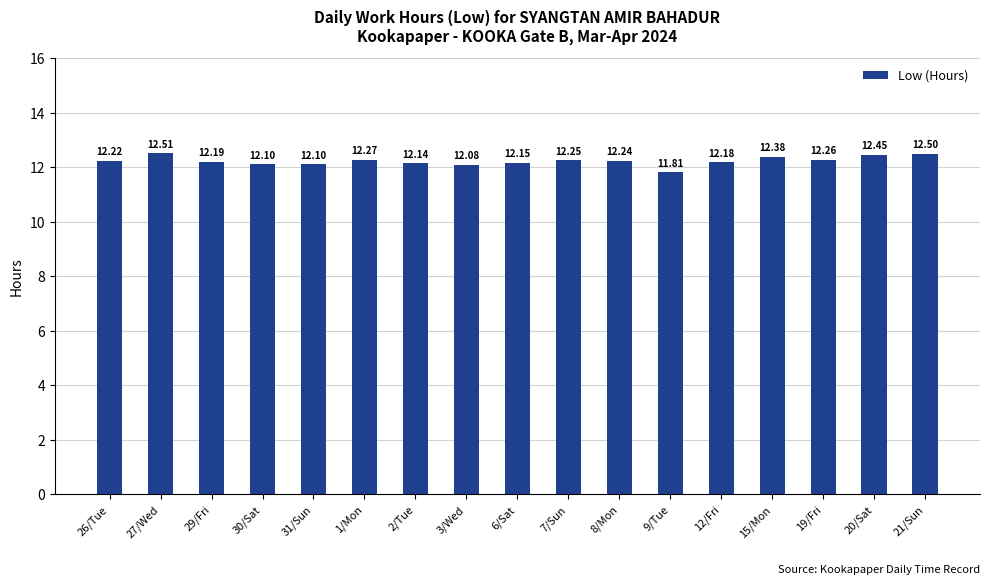

What is the sum of the values at 27/Wed and 6/Sat?

24.7